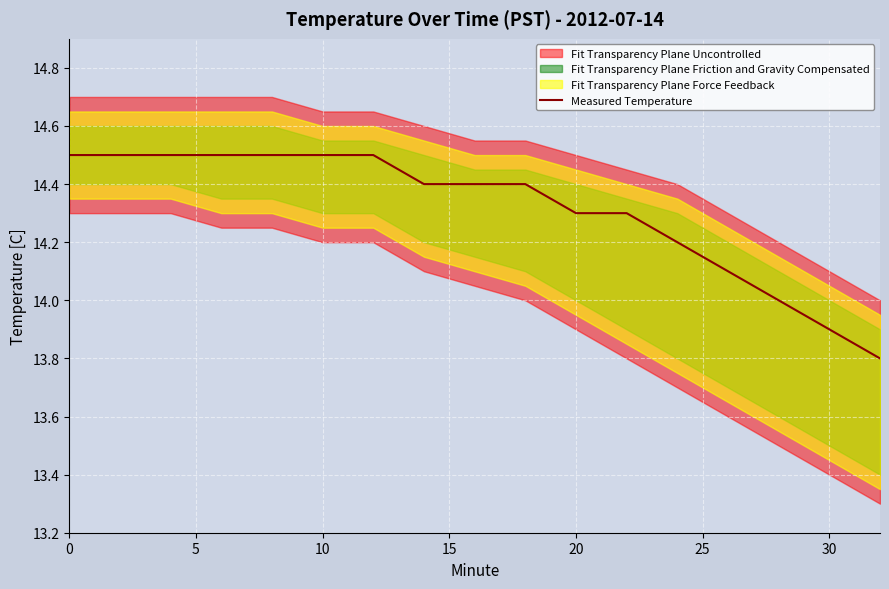

What is the average value?

14.3